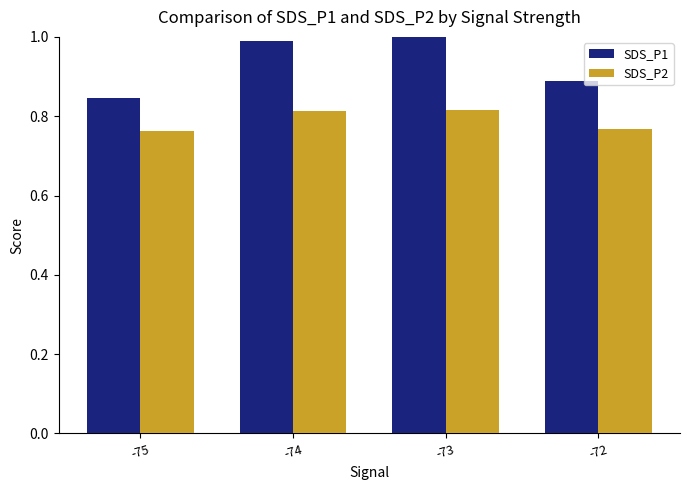

What is the difference between the SDS_P2 values at -73 and -75?

0.1